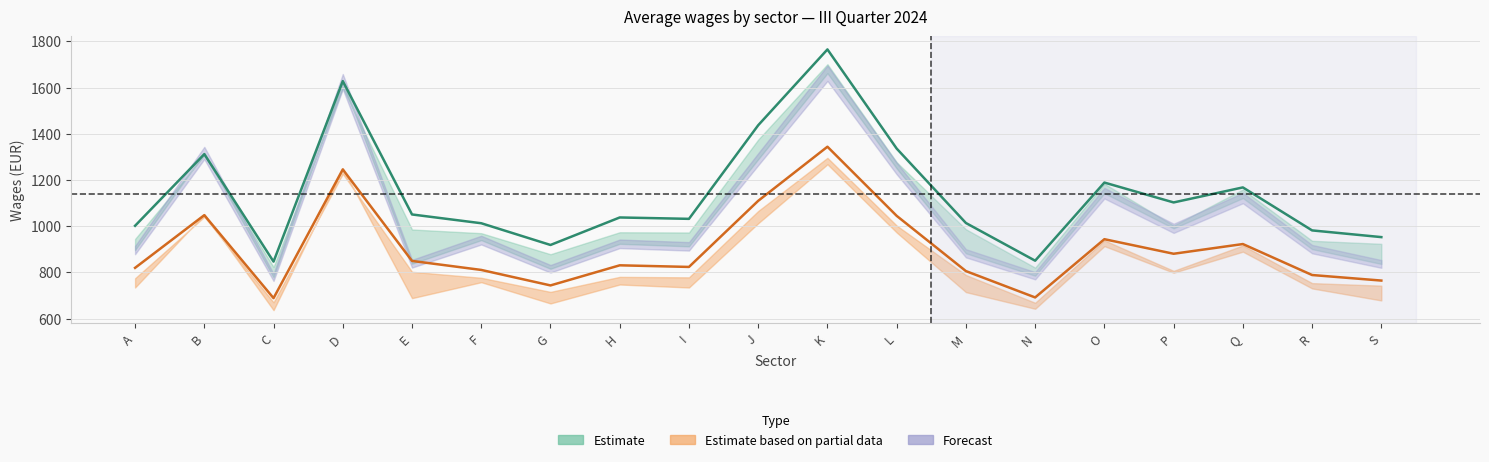

Is the value of wages_IIQ_2024 at O greater than the value of net_IIQ_2024 at K?

No